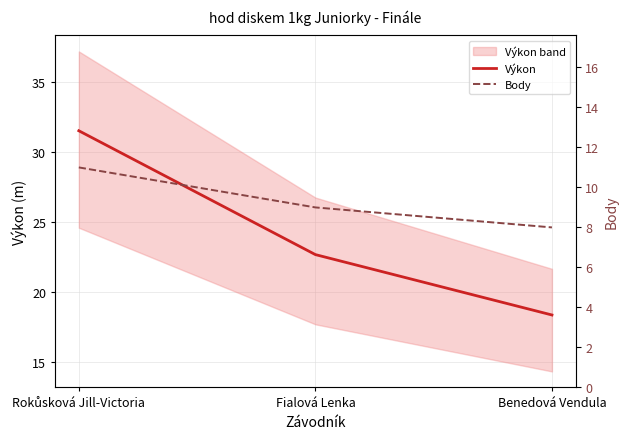

At which label does Body first exceed 9?

Rokůsková Jill-Victoria